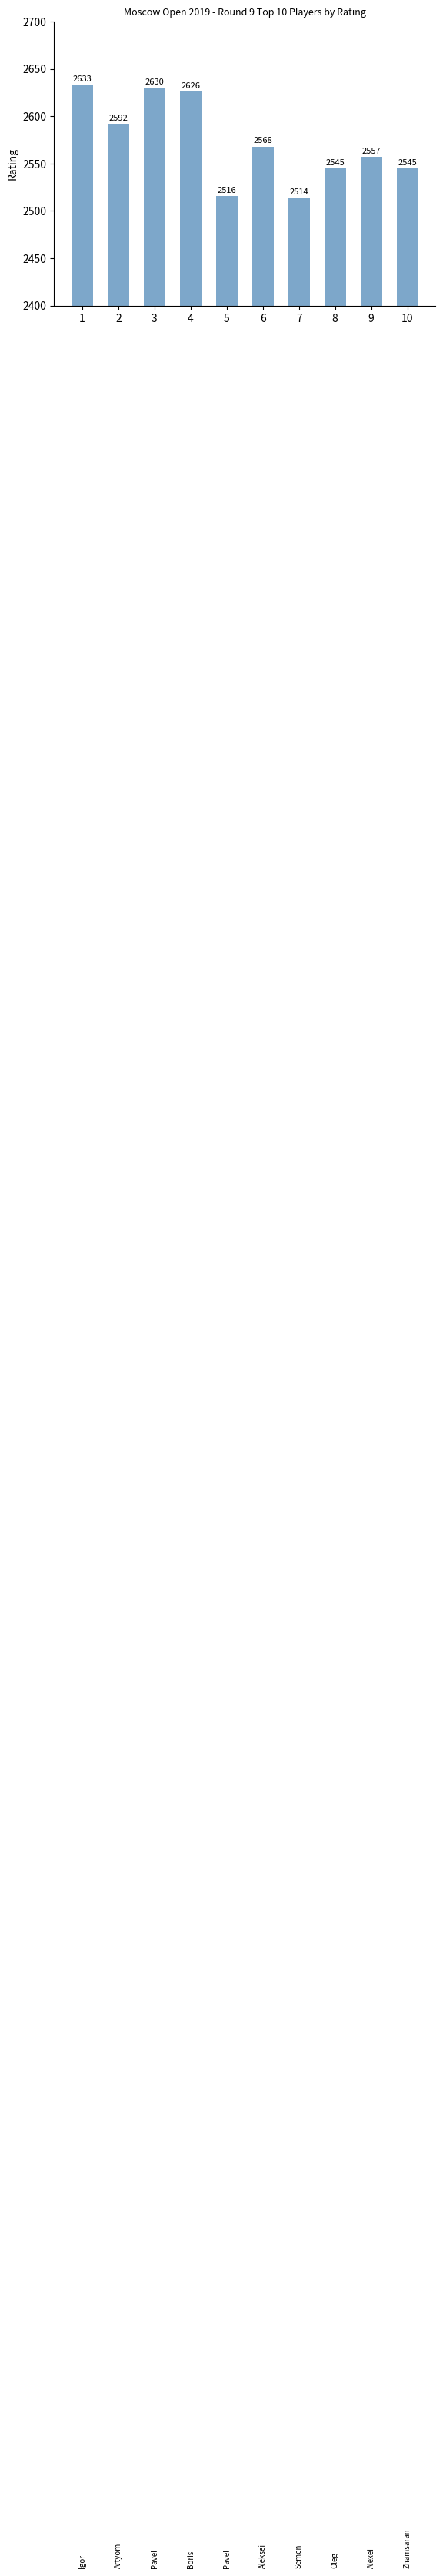

What value does the data have at 1?

2633